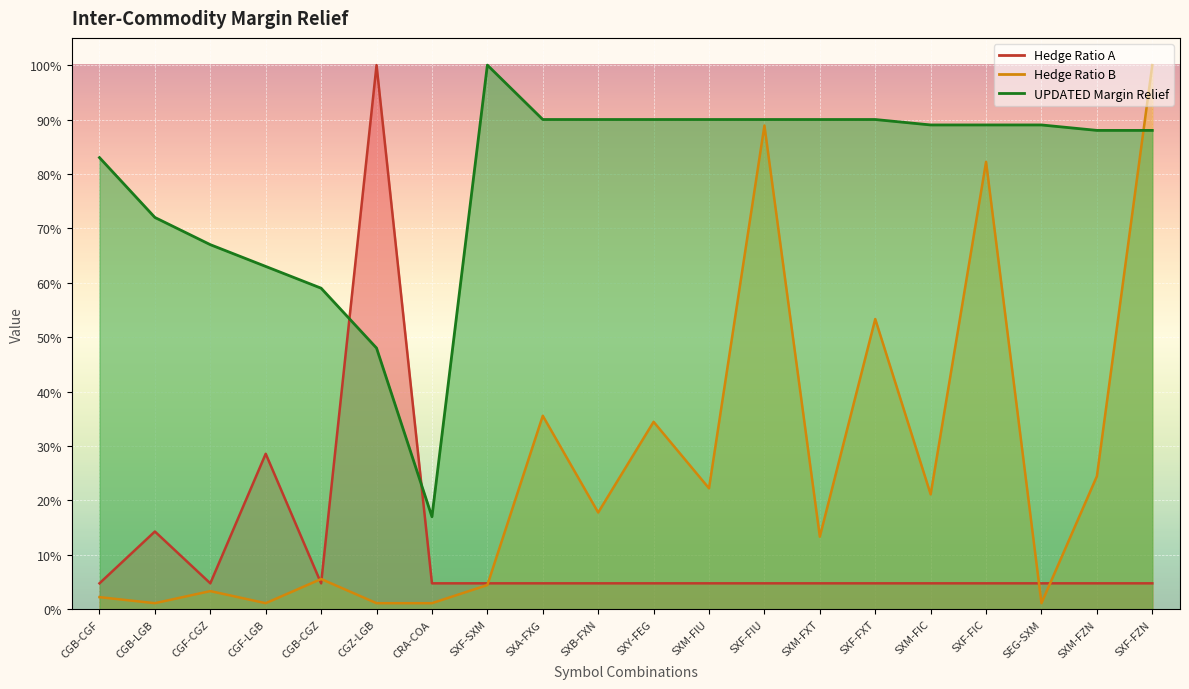

What is the greatest value displayed?

1.0